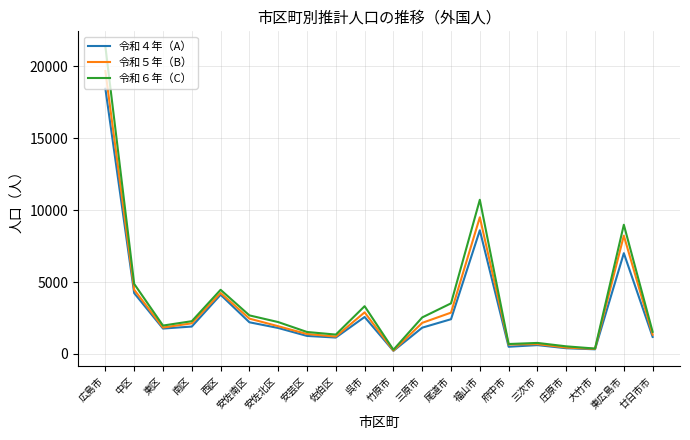

What is the total value across all series at 安佐南区?

7345